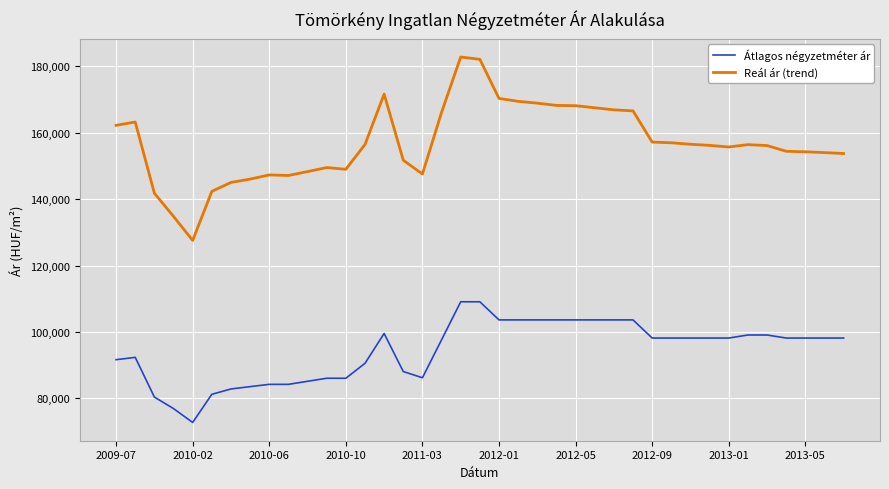

Which series has the largest total across all categories?

Reál ár (trend)